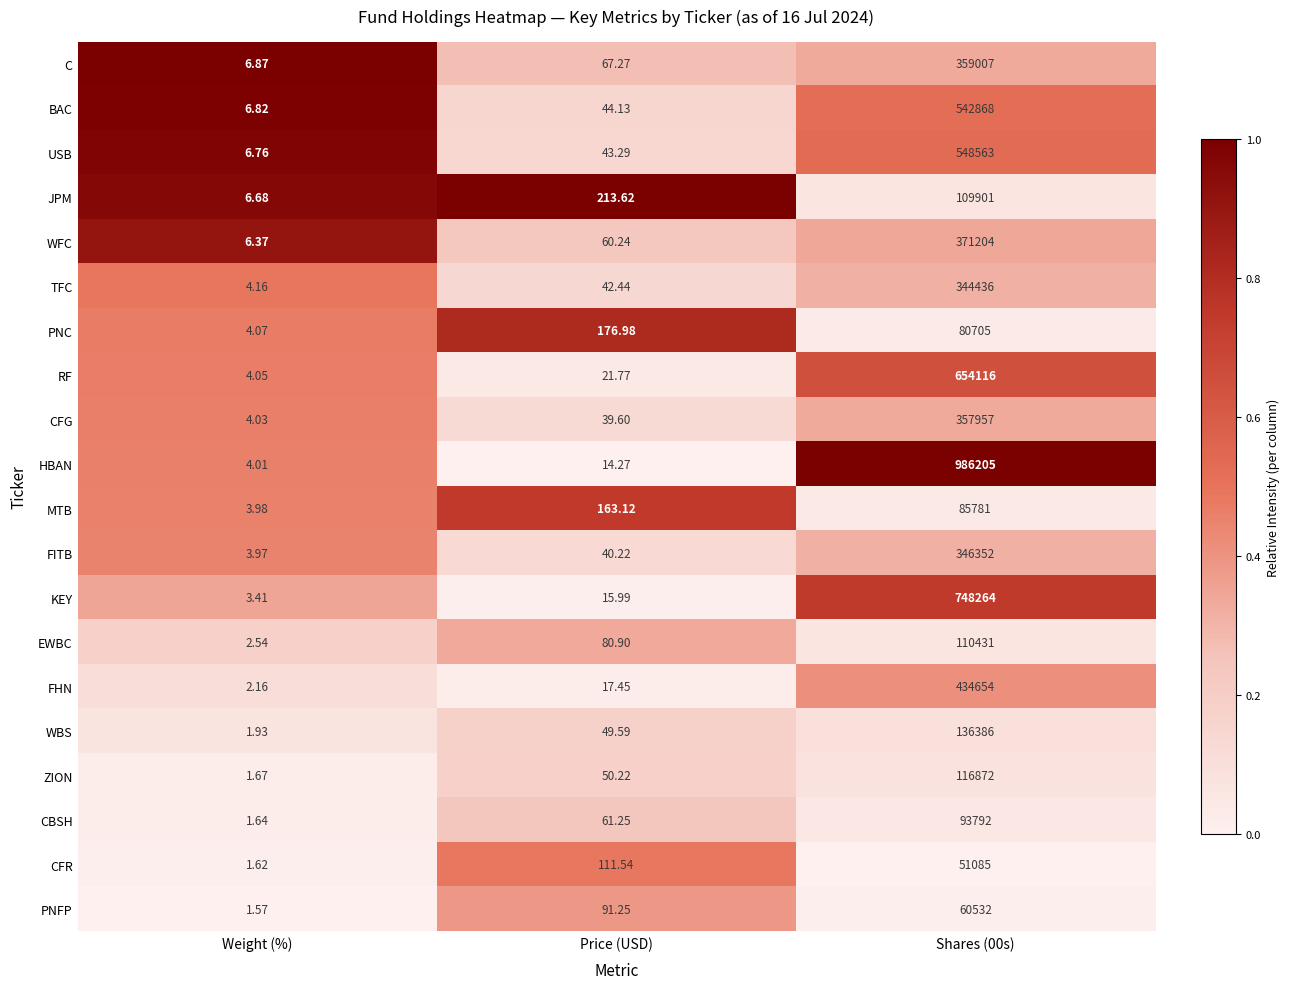

Rank the series by their maximum value, from highest to lowest.

HBAN, KEY, RF, USB, BAC, FHN, WFC, C, CFG, FITB, TFC, WBS, ZION, EWBC, JPM, CBSH, MTB, PNC, PNFP, CFR